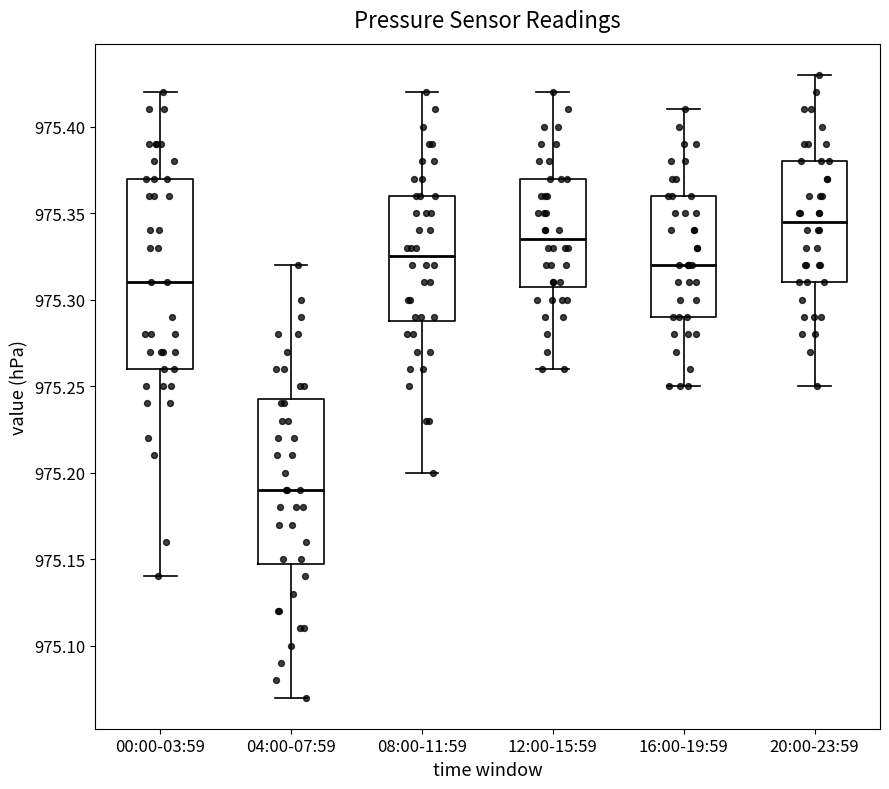

Where does the upper whisker of the box for 08:00-11:59 end on the y-axis? The values are not printed on the chart, so give them approximately, as read against the axis.

975.420